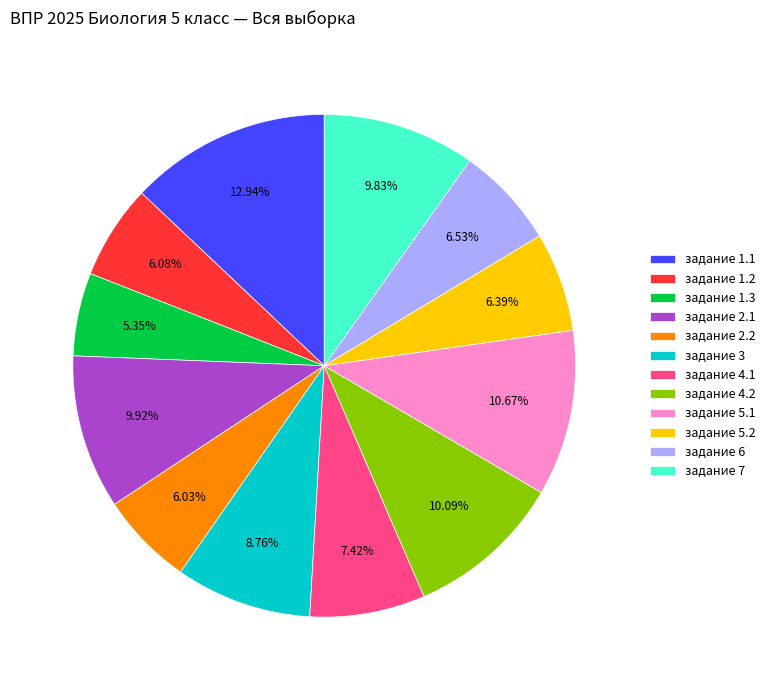

Which category has the smallest portion of the pie?

задание 1.3